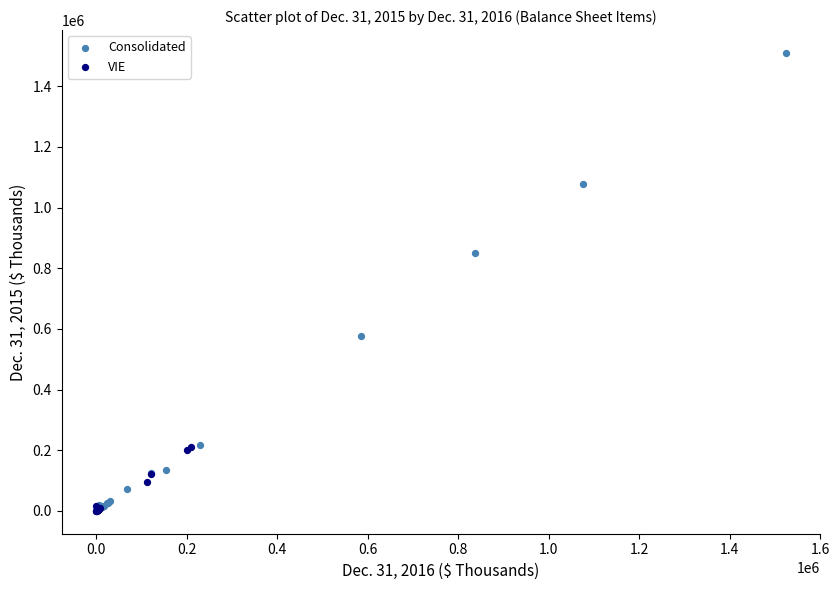

Which series has the widest spread of Y values?

Consolidated